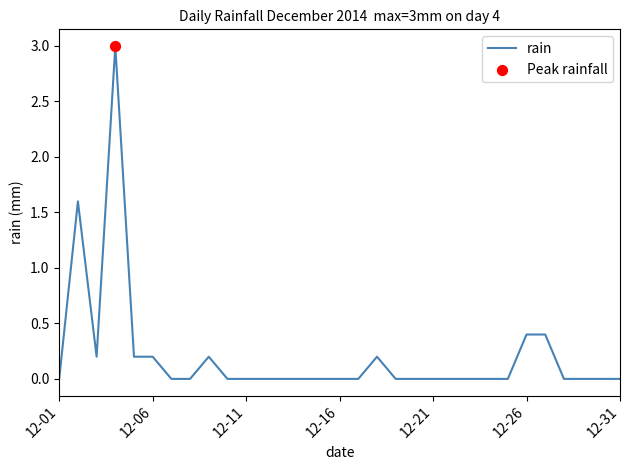

What is the difference between the maximum and minimum values?

3.0